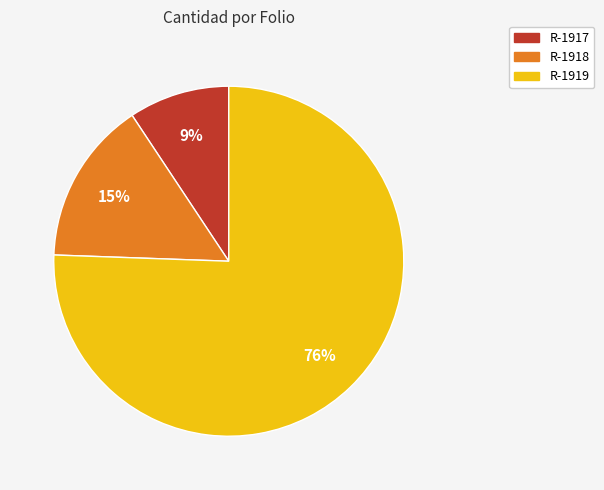

Which slice is the largest?

R-1919